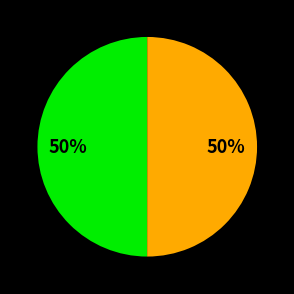

To the nearest percent, what is the average slice percentage?

50%